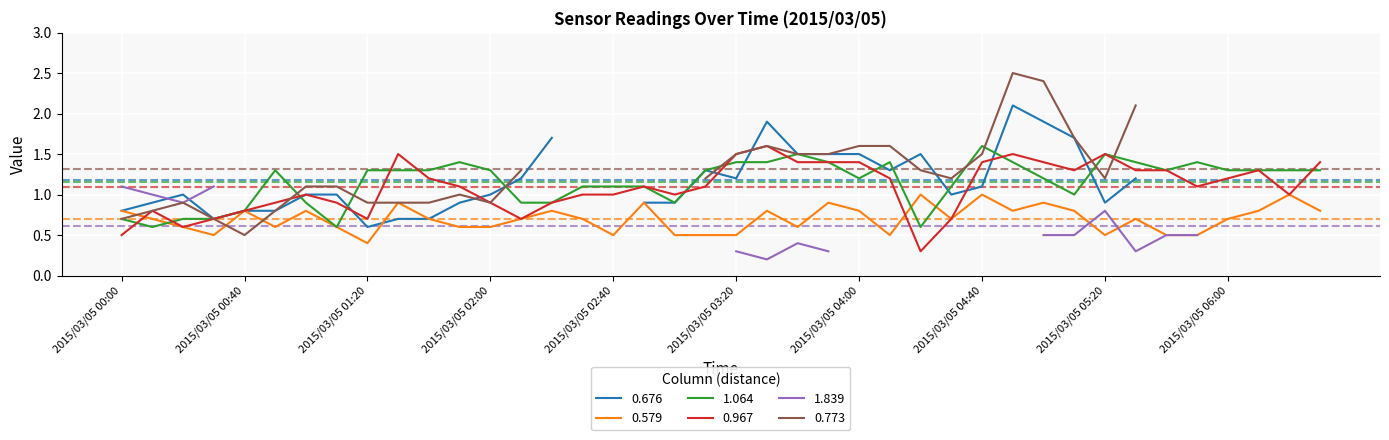

The 1.064 series shows 0.6 at 2015/03/05 04:20. True or false?

True